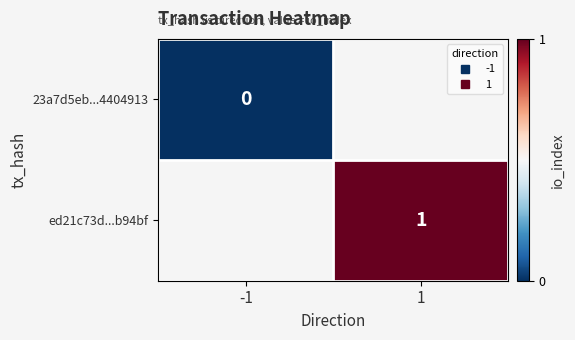

What is the maximum value shown in the chart?

1.0